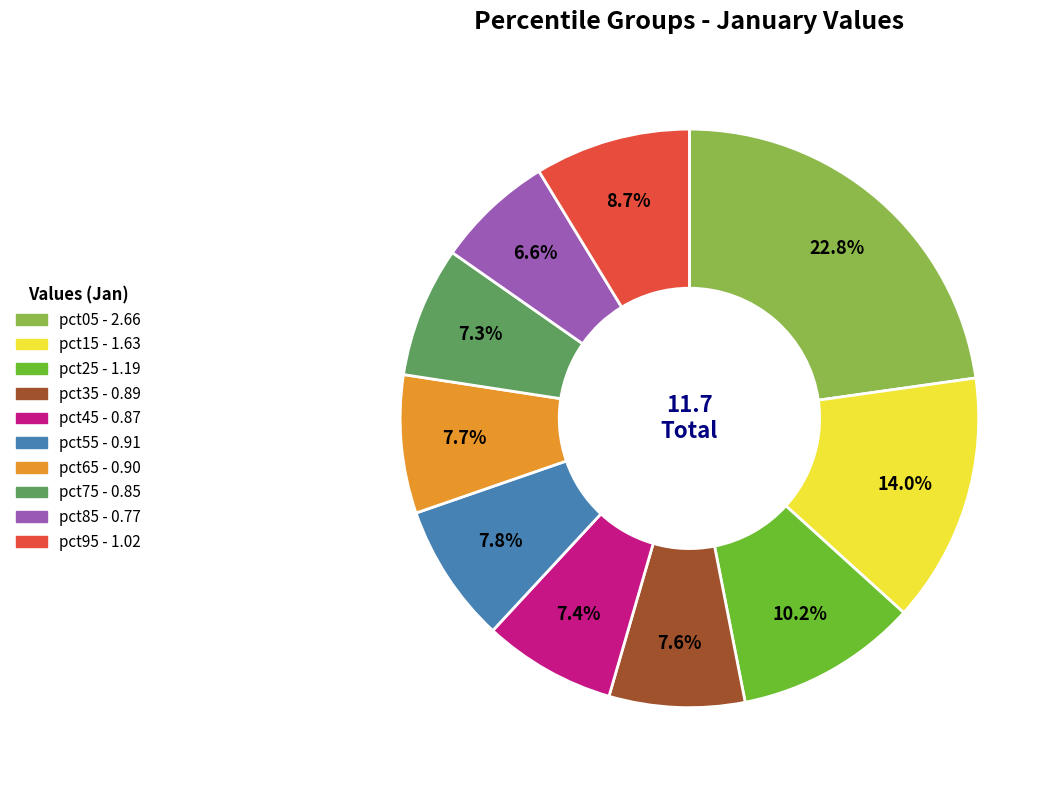

Between pct95 and pct55, which is larger?

pct95